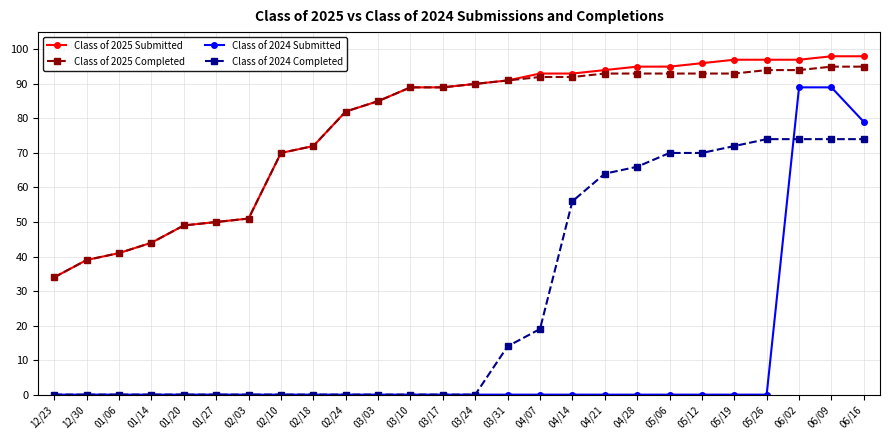

What is the maximum value shown in the chart?

98